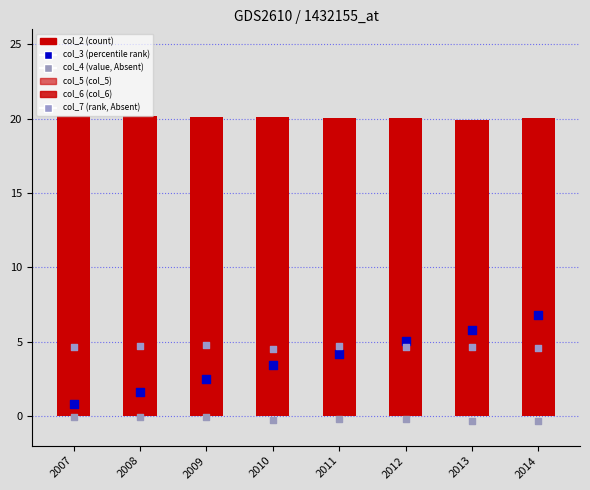

What is the total value across all series at 2013?

46.2